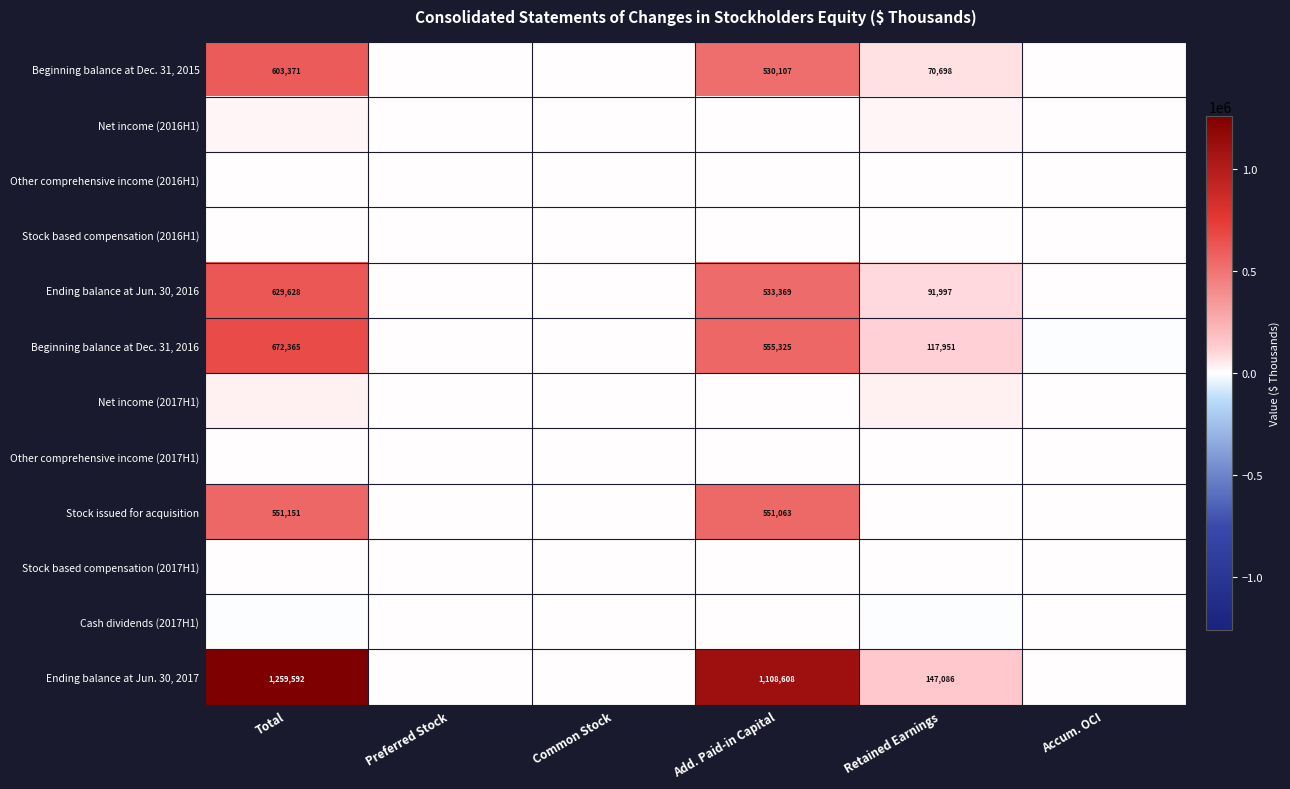

What is the sum of the Ending balance at Jun. 30, 2016 values at Retained Earnings and Add. Paid-in Capital?

625366